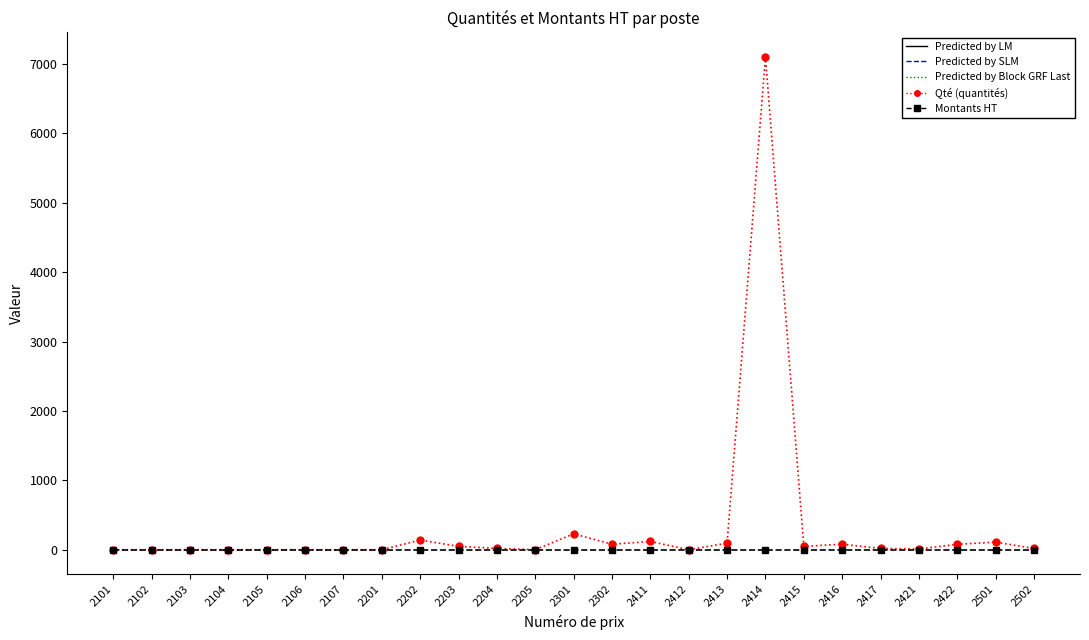

What is the maximum value shown in the chart?

7100